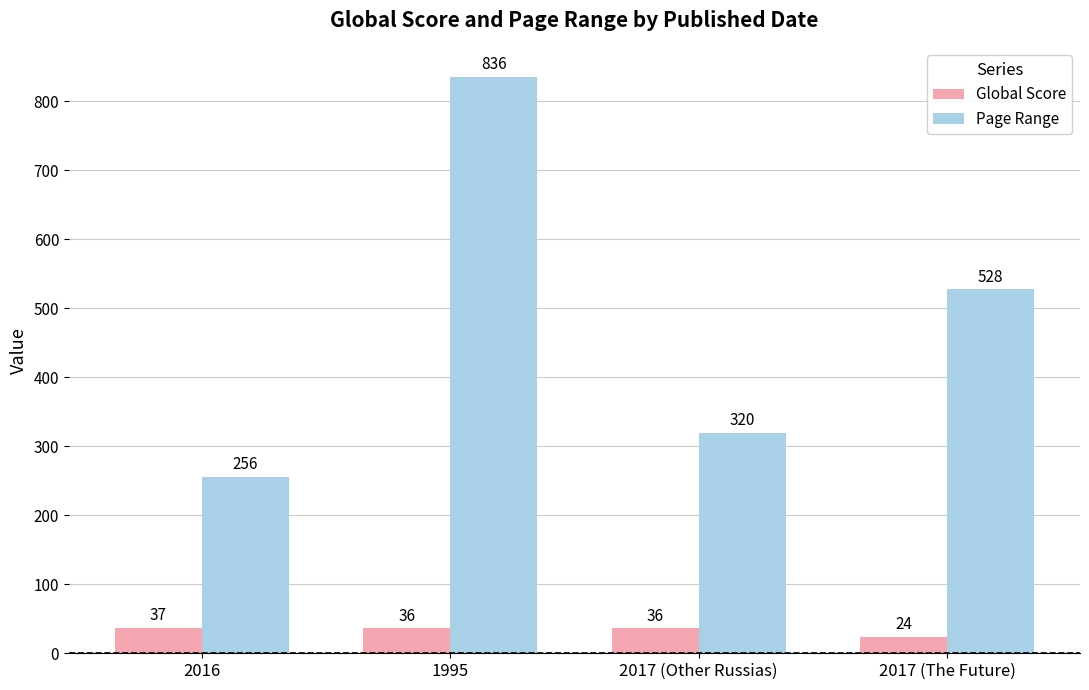

How many categories are shown in the chart?

4